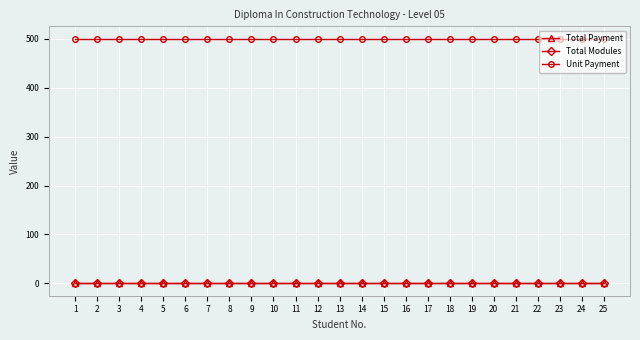

Does the chart have visible grid lines?

Yes